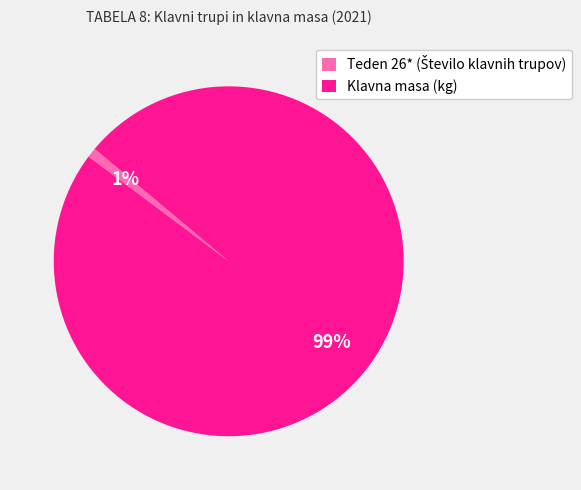

What is the largest slice in the pie chart?

Klavna masa (kg)